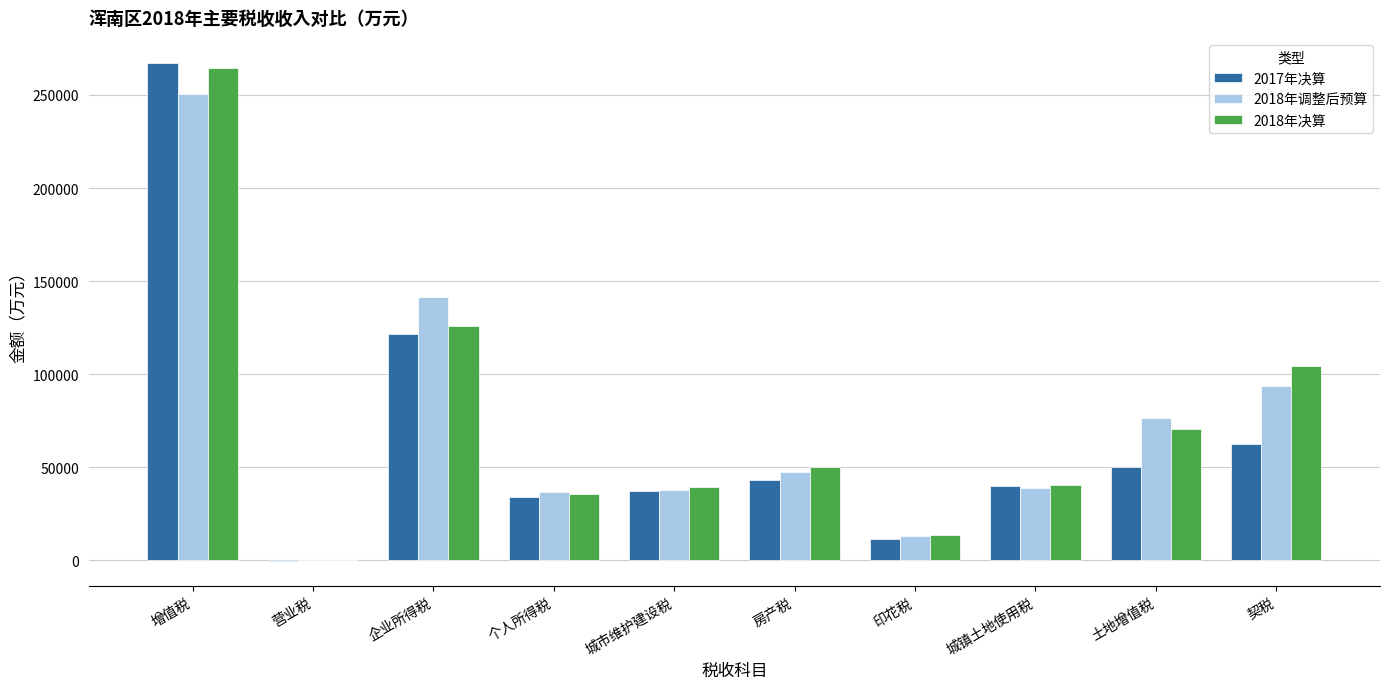

What is the maximum value shown in the chart?

267251